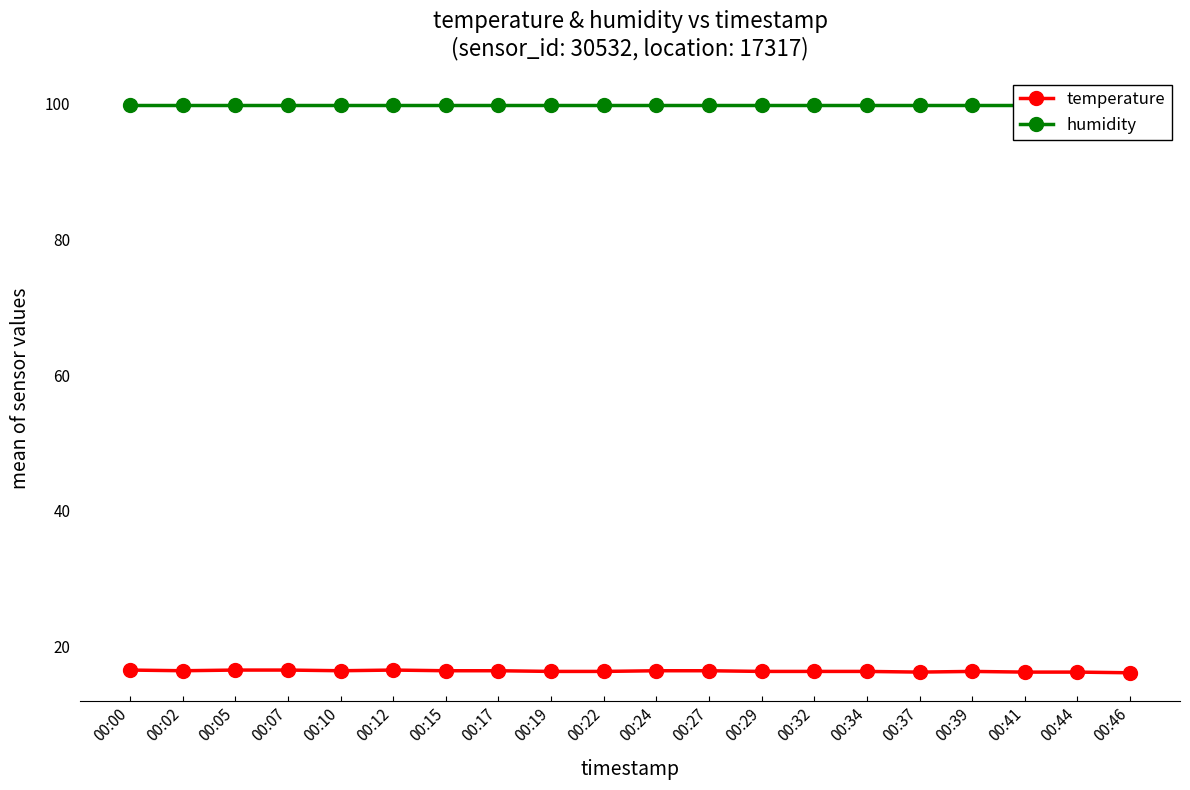

Reading left to right, transcribe all the data shown in this chart.

temperature: 16.5	16.4	16.5	16.5	16.4	16.5	16.4	16.4	16.3	16.3	16.4	16.4	16.3	16.3	16.3	16.2	16.3	16.2	16.2	16.1
humidity: 99.9	99.9	99.9	99.9	99.9	99.9	99.9	99.9	99.9	99.9	99.9	99.9	99.9	99.9	99.9	99.9	99.9	99.9	99.9	99.9